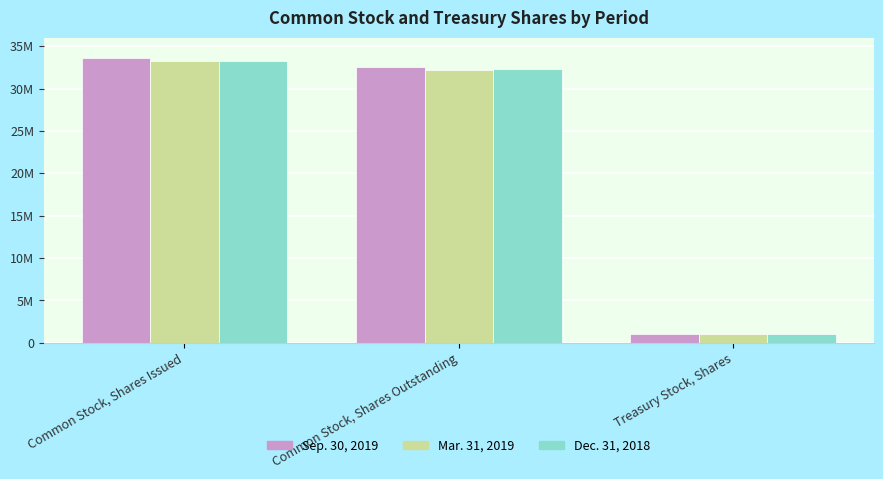

What are all the series names shown in the legend?

Sep. 30, 2019, Mar. 31, 2019, Dec. 31, 2018